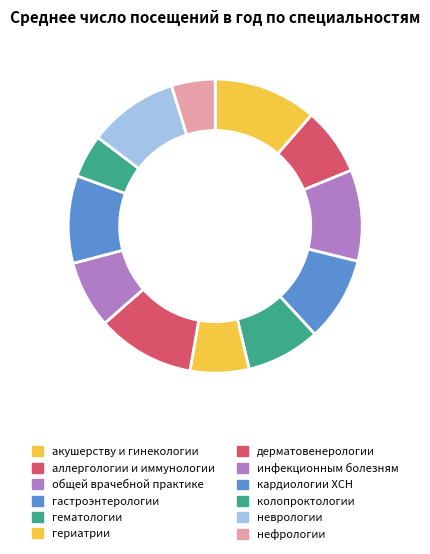

How many segments does this pie chart have?

12